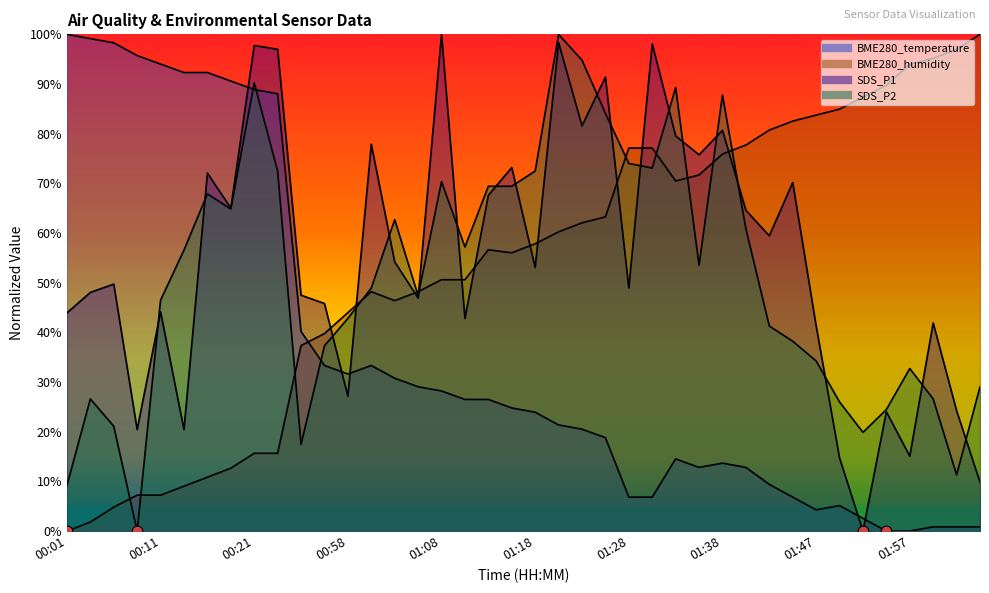

At which category is the sum across all series the highest?

00:21